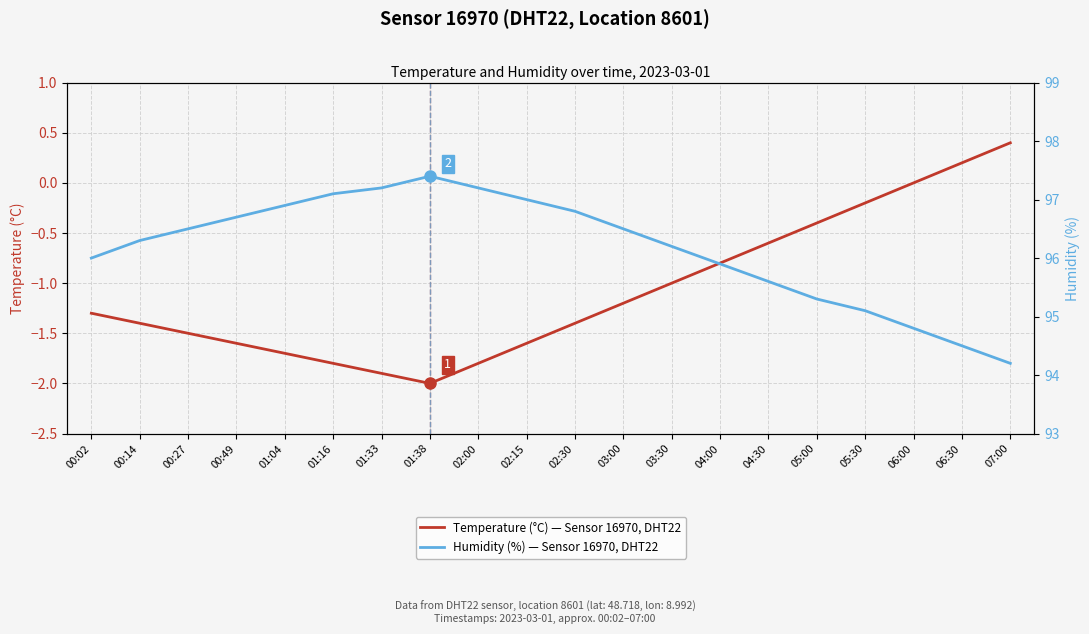

Which series has the widest spread of values?

Humidity (%) — Sensor 16970, DHT22